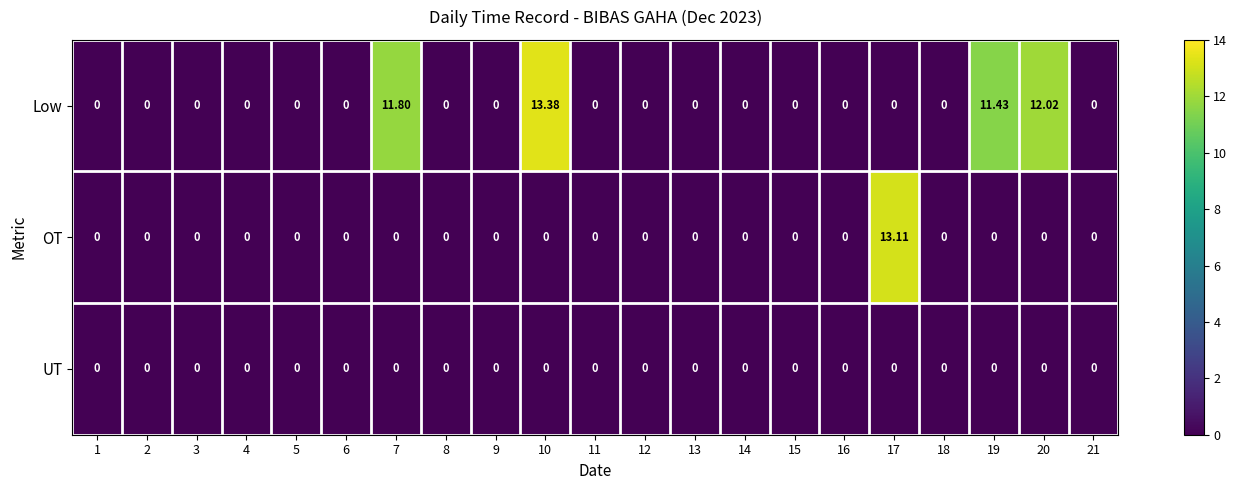

Rank the series by their average value, from lowest to highest.

UT, OT, Low